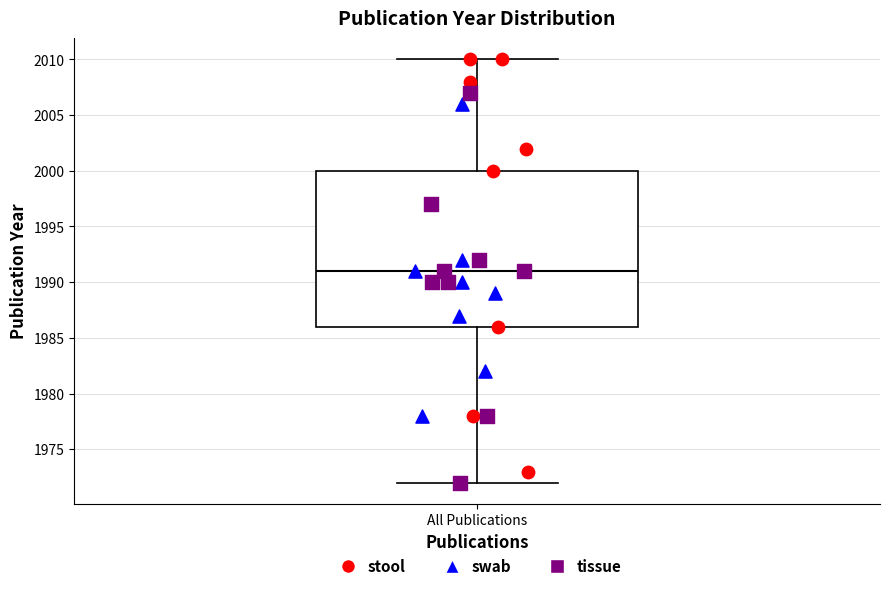

Read this box plot against the y-axis: the position of the median line, the range covered by the box, and the ends of both whiskers. The values are not printed on the chart, so give them approximately, as read against the axis.

median 1991, box 1986 to 2000, whiskers 1972 to 2010